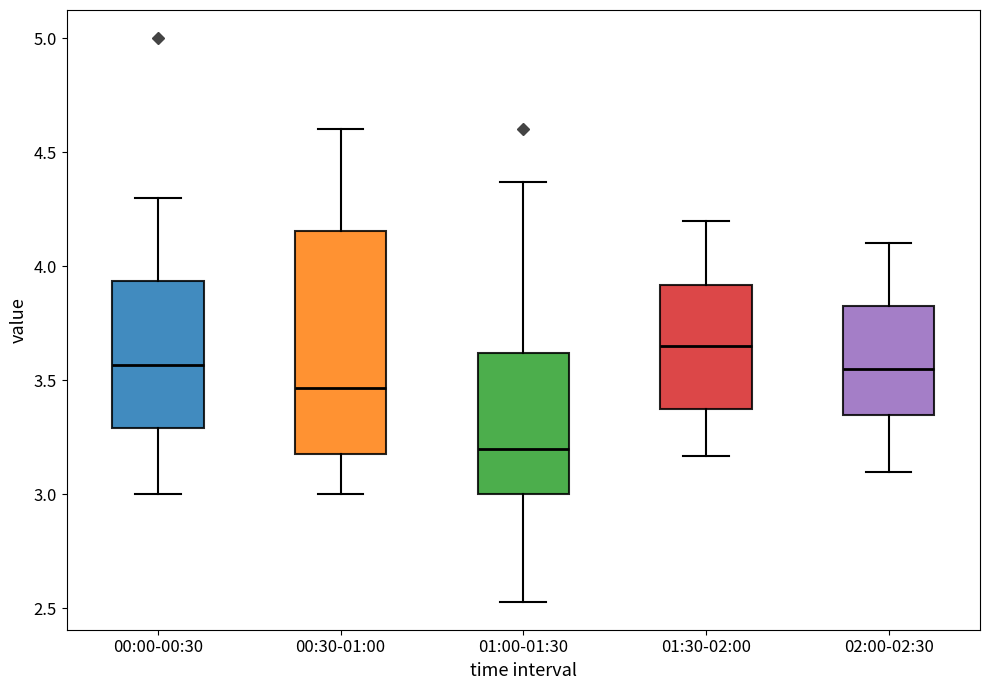

Where does the lower whisker of the box for 00:00-00:30 end on the y-axis? The values are not printed on the chart, so give them approximately, as read against the axis.

3.00